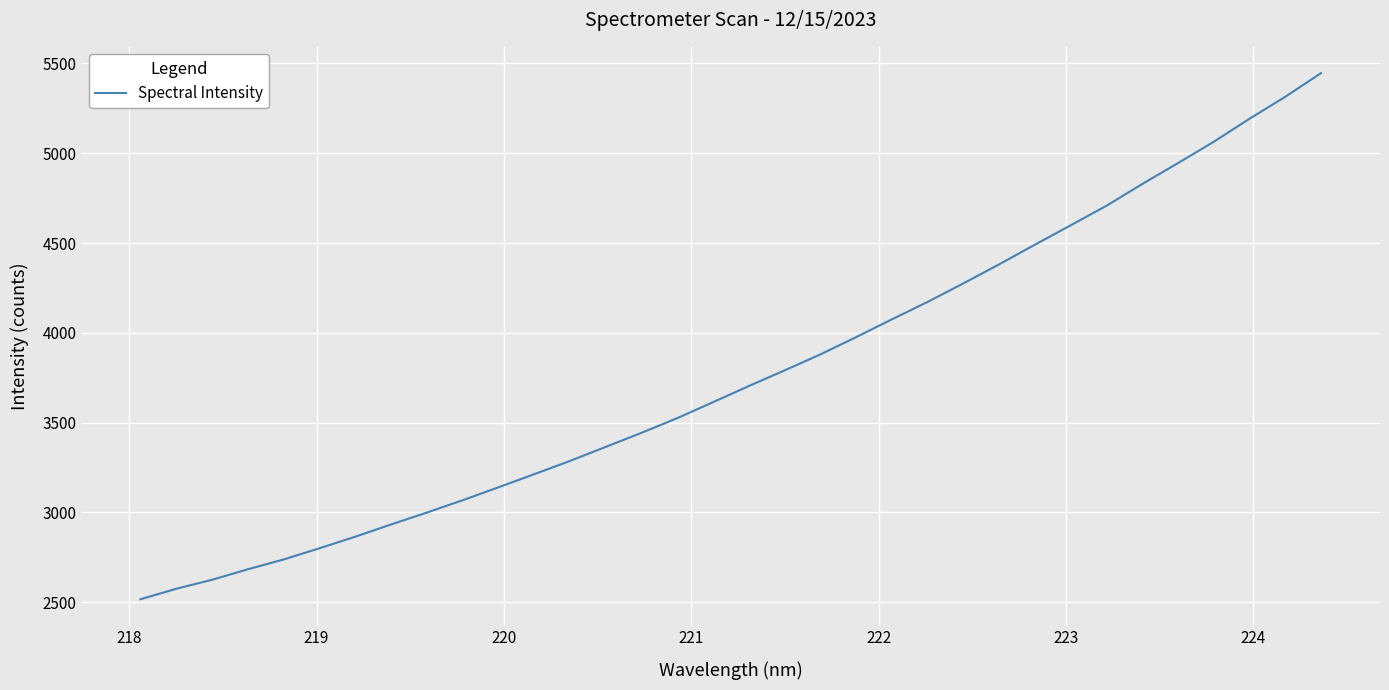

What is the difference between the maximum and minimum values?

2929.6